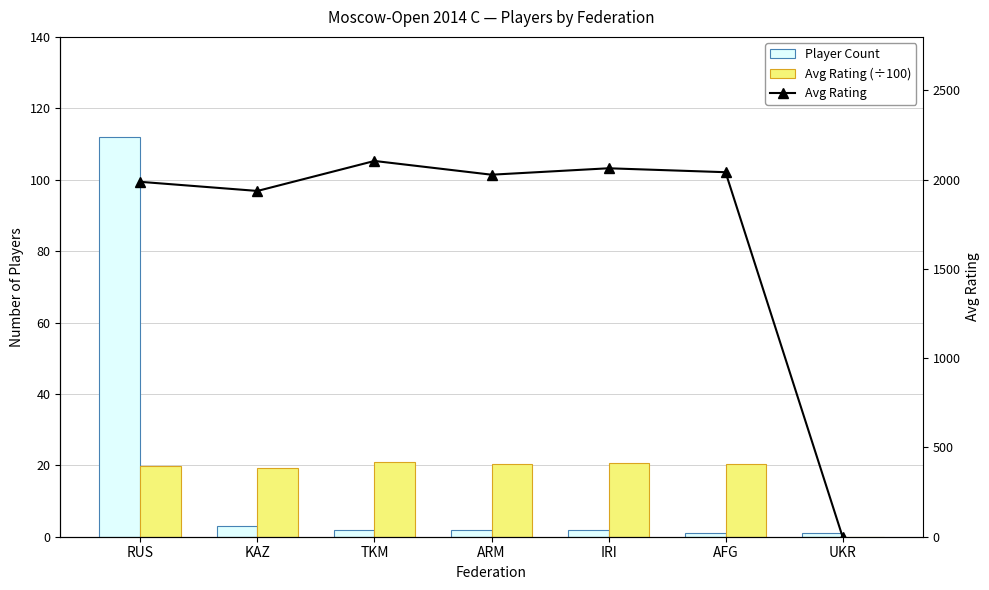

What position from the left is TKM?

3